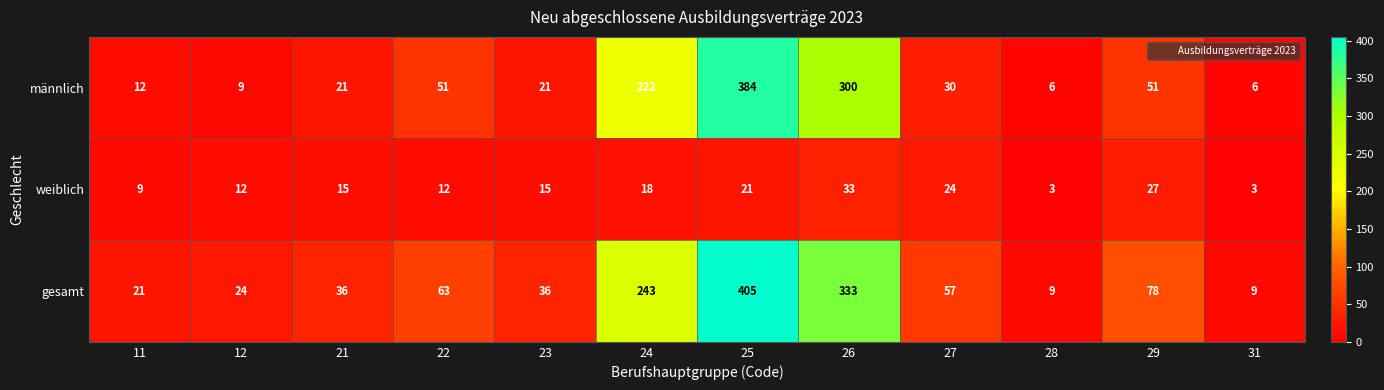

Which series has the largest range (max minus min)?

gesamt